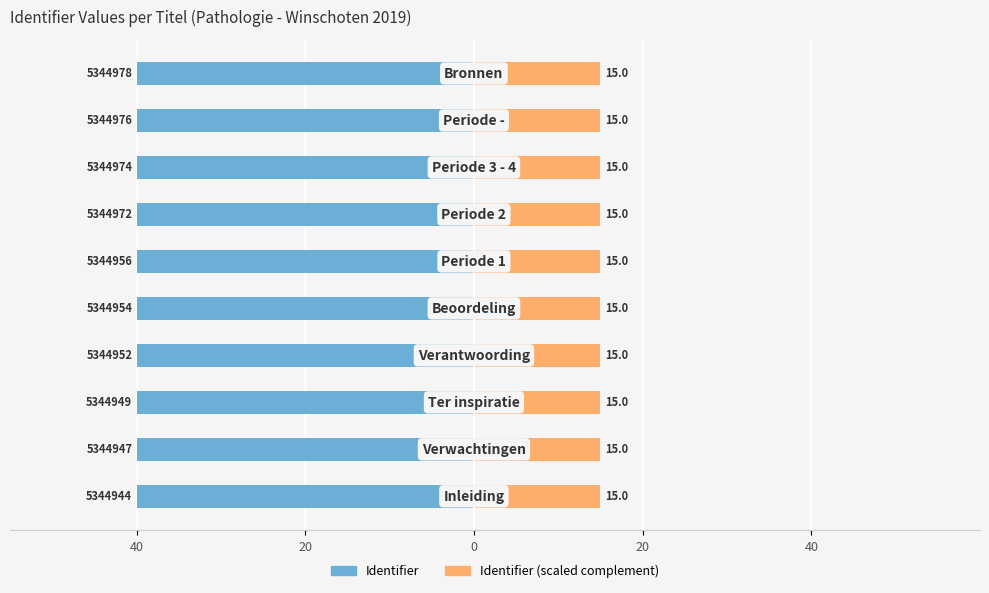

True or false: Identifier (scaled complement) has a value of 15.0 at 0.

True